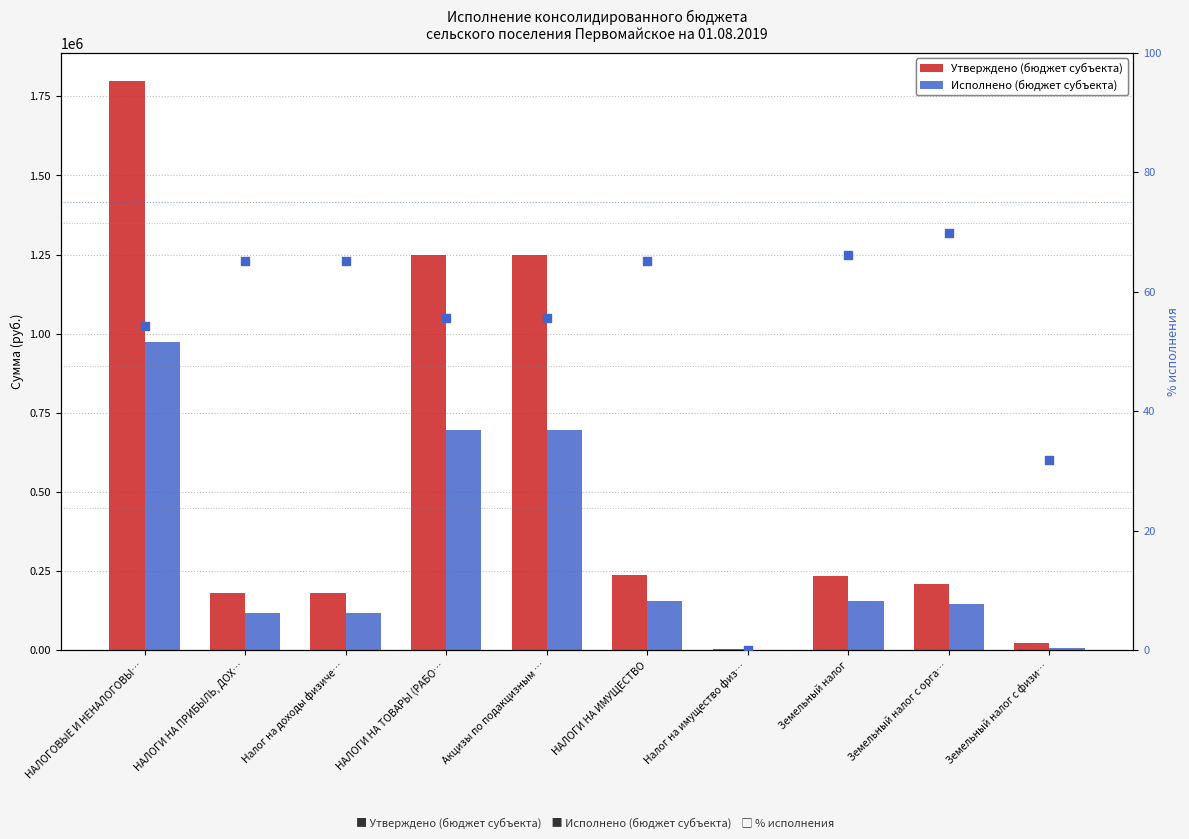

Is the value of % исполнения at Земельный налог с физи… greater than the value of Исполнено (бюджет субъекта) at НАЛОГИ НА ТОВАРЫ (РАБО…?

No